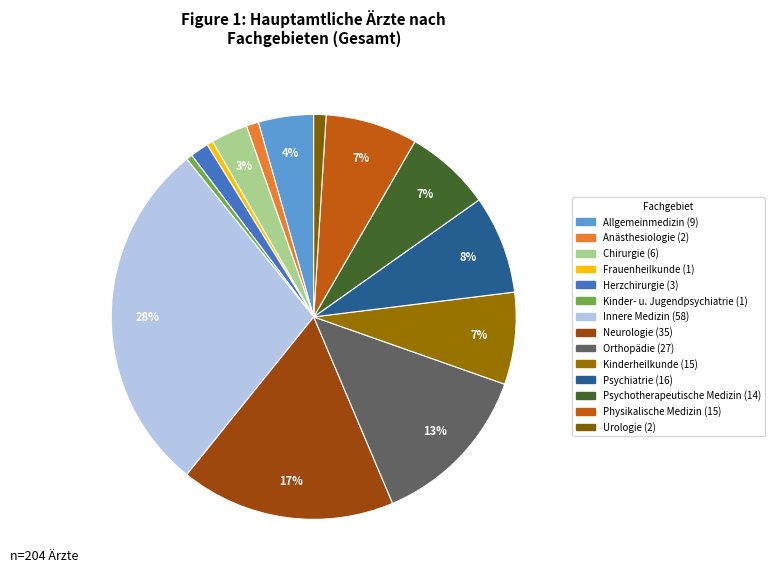

Count the number of slices in the pie.

14